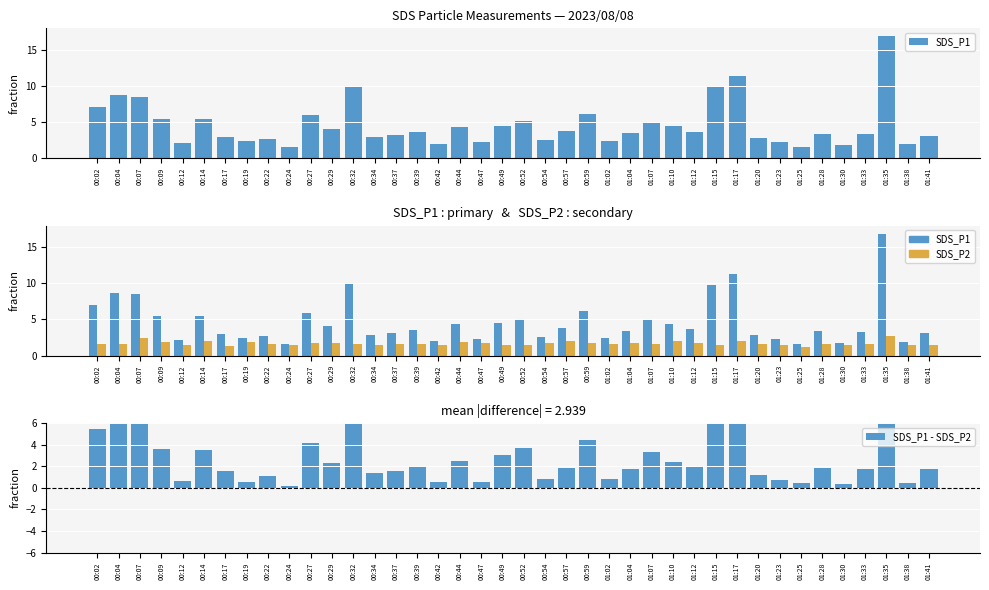

Where is SDS_P1 nearest to the value 9?

00:04